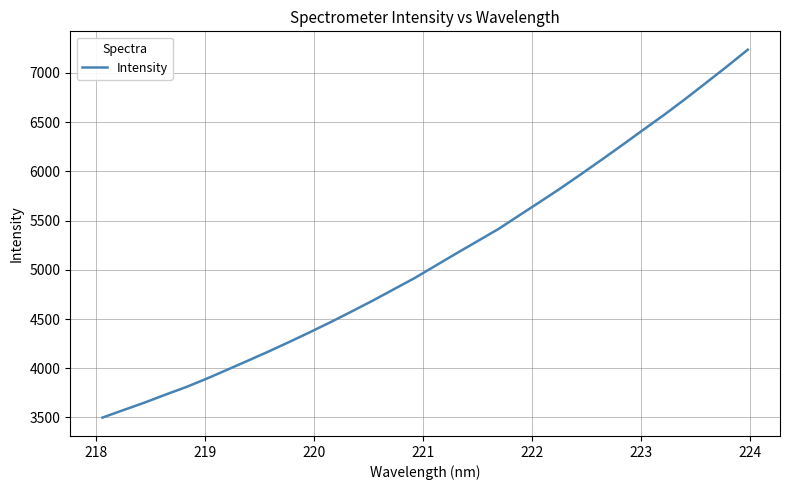

What is the smallest value displayed?

3499.2